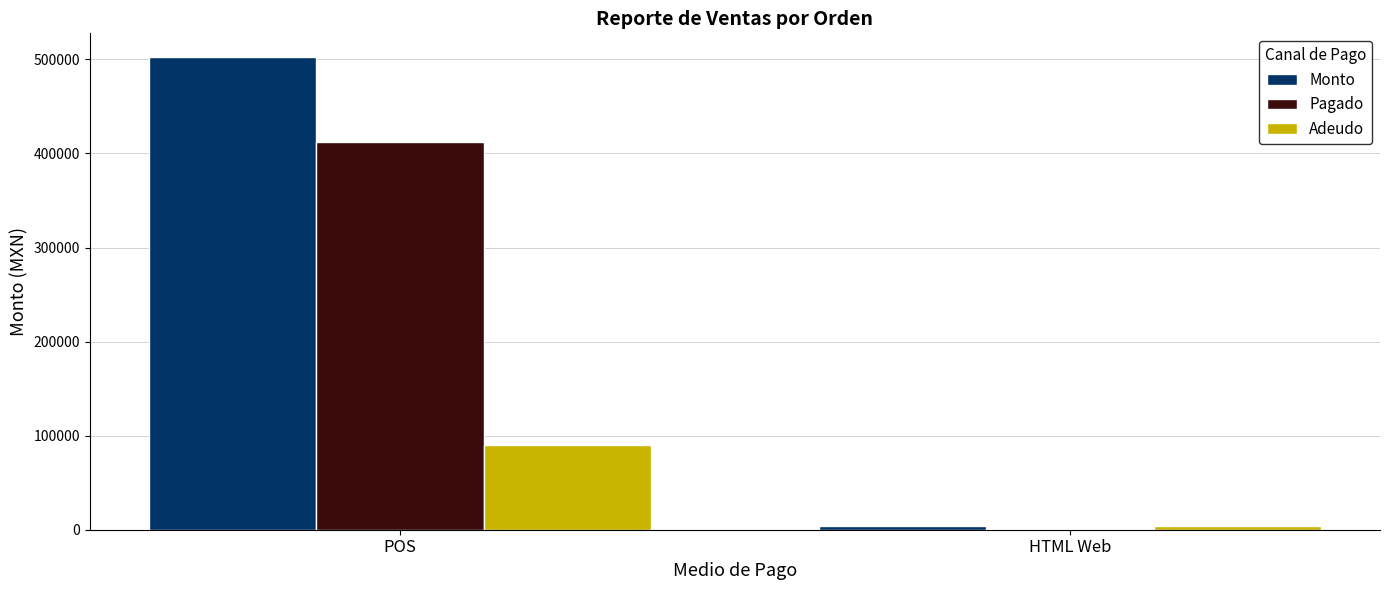

What is the greatest value displayed?

502597.0